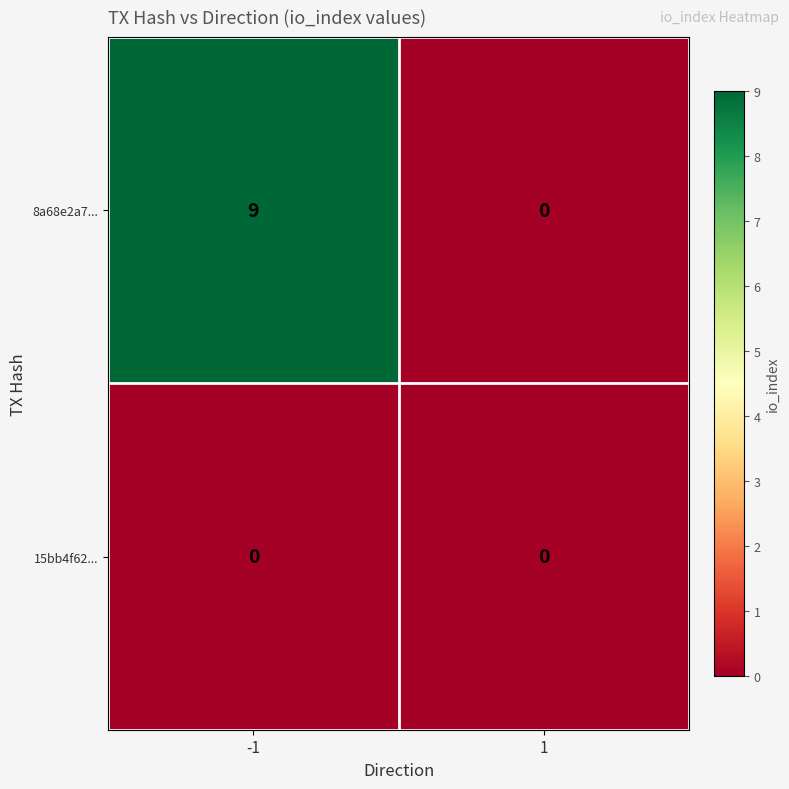

What is the difference between the highest and lowest values at -1?

9